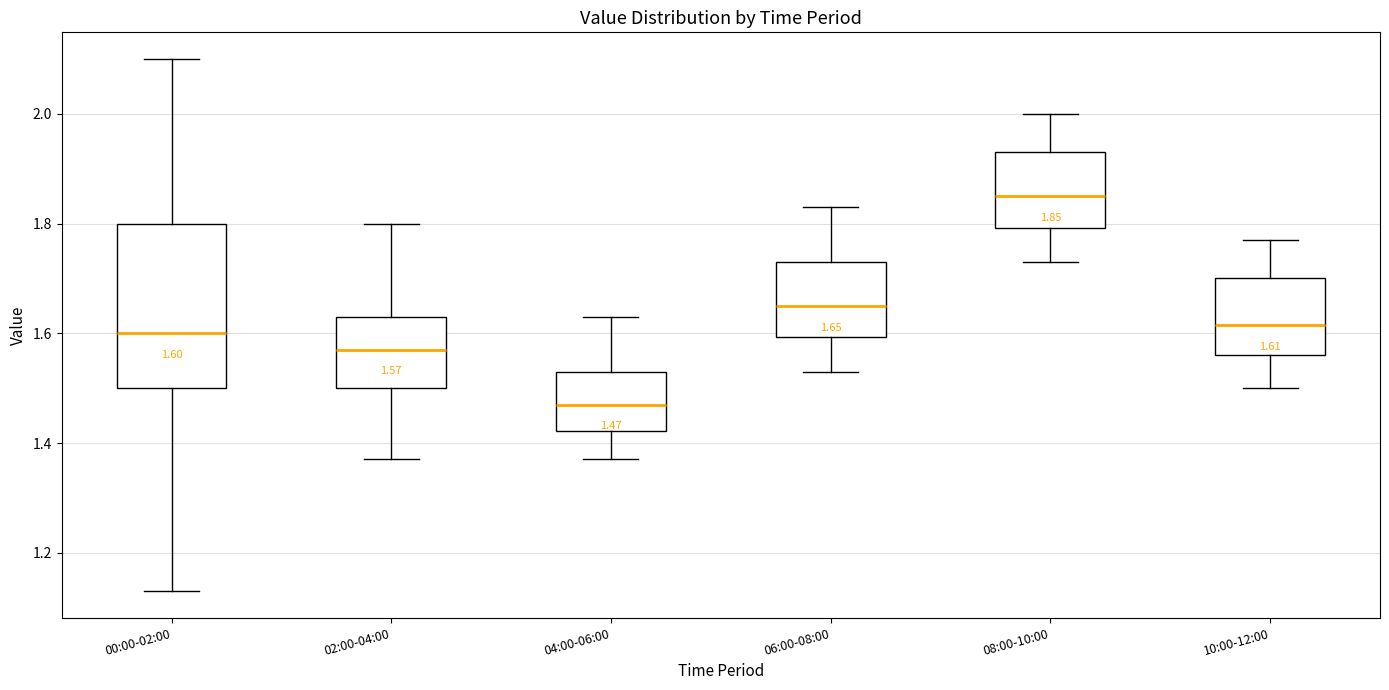

Which box's median line is the lowest?

04:00-06:00